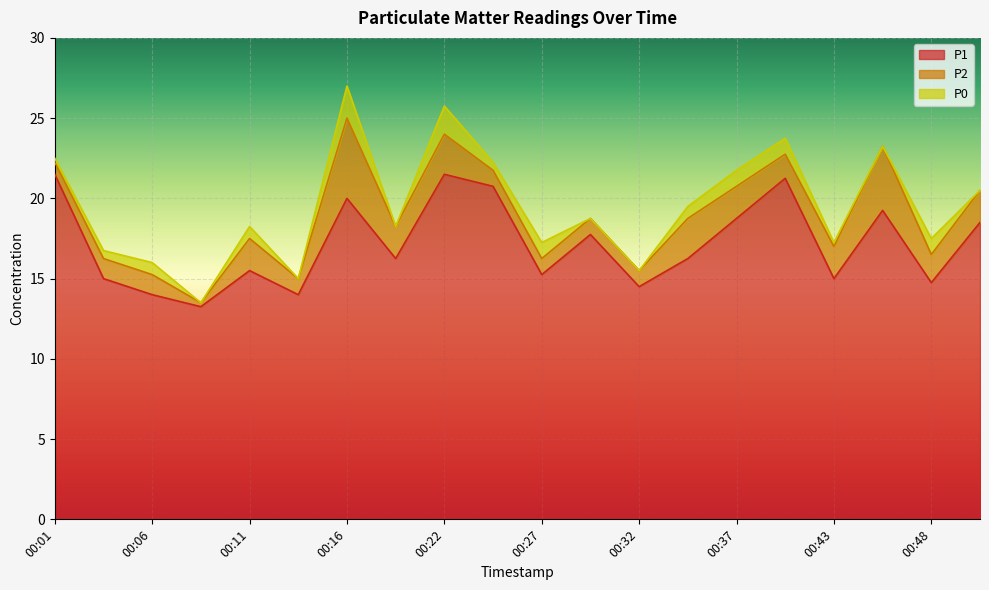

What is the average value of the P2 series?

1.8